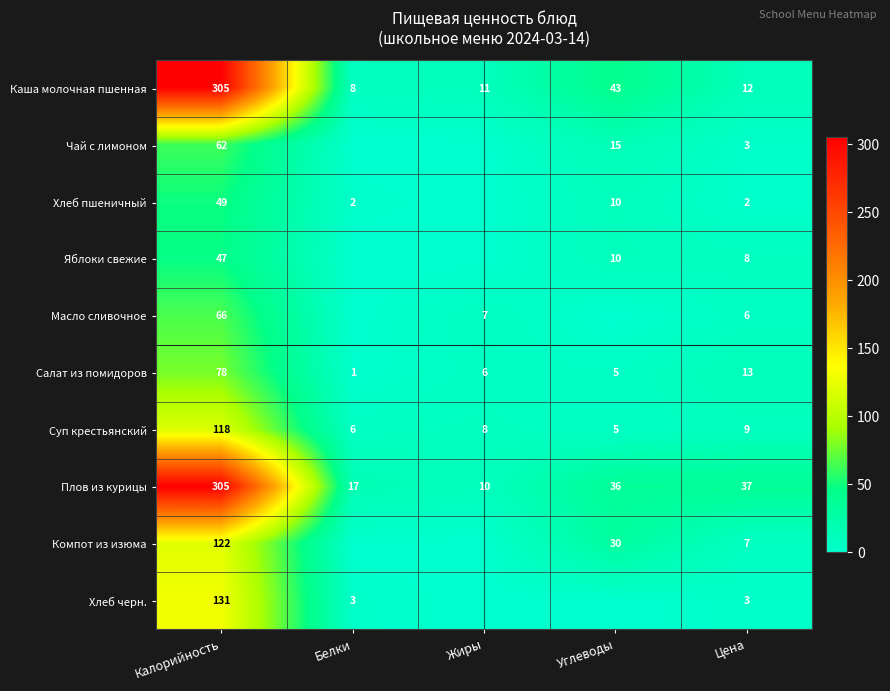

What is the difference between the maximum and minimum values in the Салат из помидоров series?

77